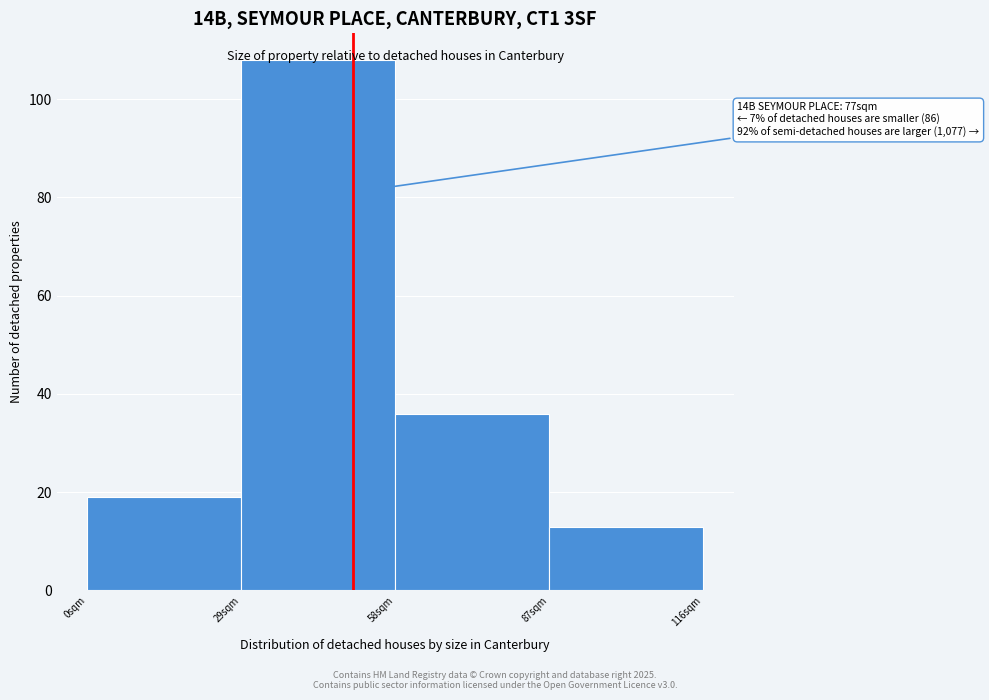

Over which range of the x-axis is the bar tallest?

29 to 58